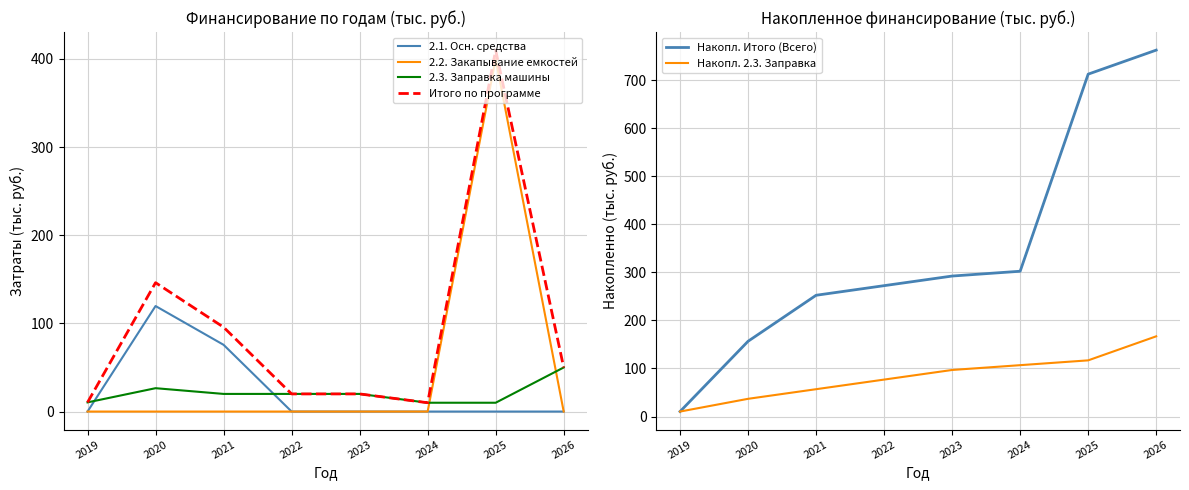

At which label does 2.3. Заправка машины first exceed 20?

2020